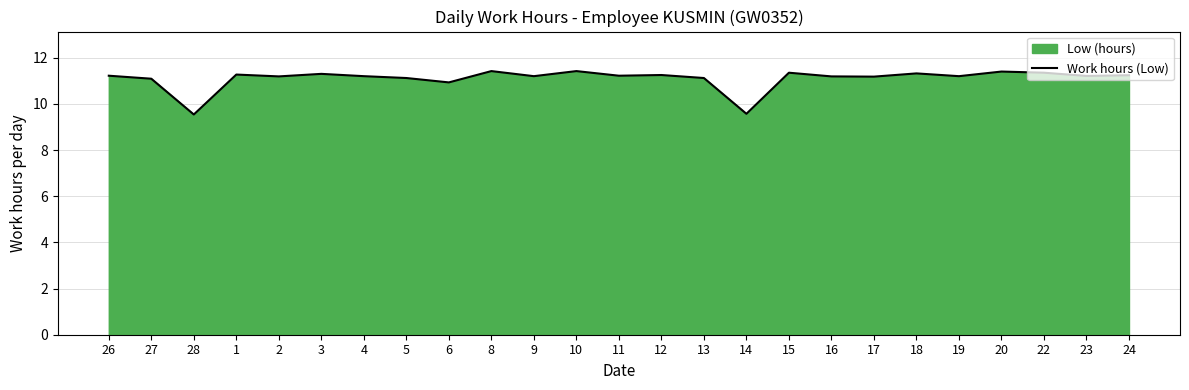

Reading right to left, transcribe all the data shown in this chart.

24=11.2	23=11.2	22=11.3	20=11.4	19=11.2	18=11.3	17=11.2	16=11.2	15=11.3	14=9.6	13=11.1	12=11.2	11=11.2	10=11.4	9=11.2	8=11.4	6=10.9	5=11.1	4=11.2	3=11.3	2=11.2	1=11.3	28=9.5	27=11.1	26=11.2